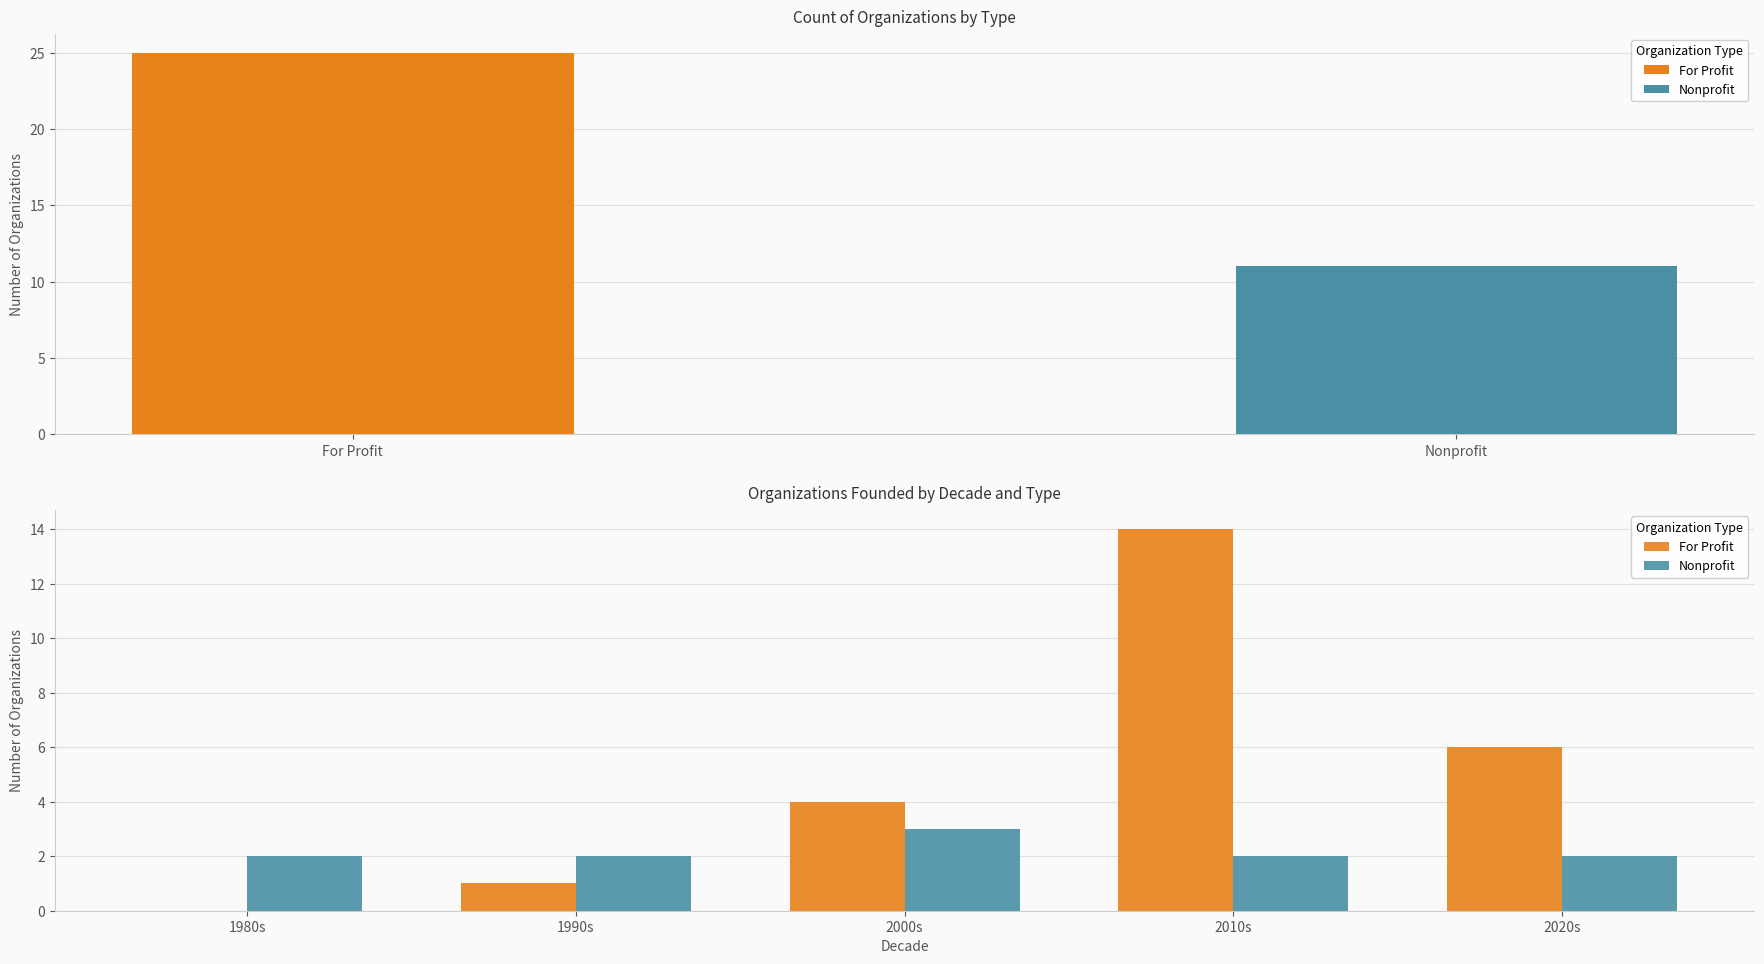

What is the difference between the highest and lowest values at 1990s?

1